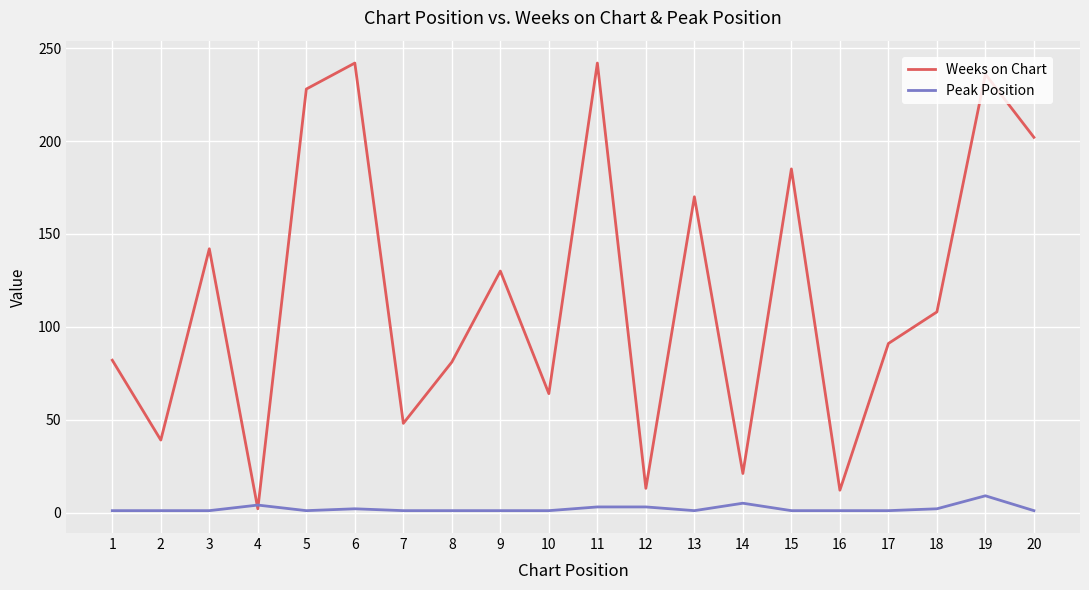

What is the greatest value displayed?

242